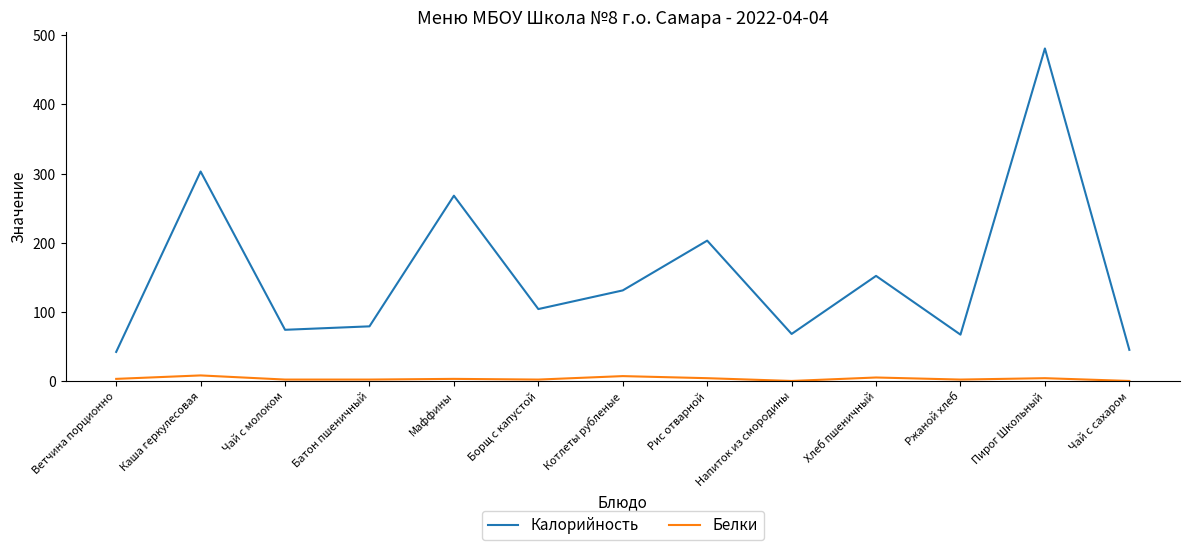

What value does the Калорийность series have at Чай с сахаром?

45